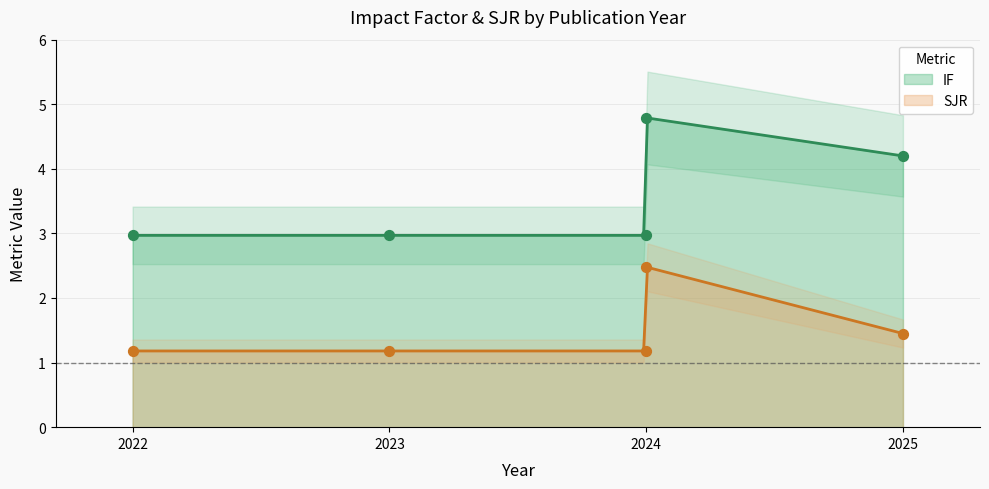

What is the total value across all series at 2022?

4.2